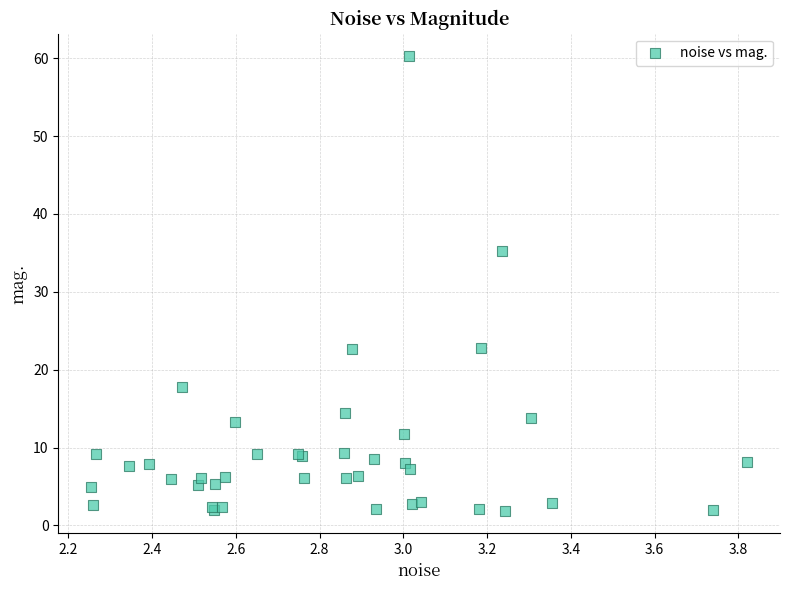

What Y value in the scatter plot is closest to 31?

35.3